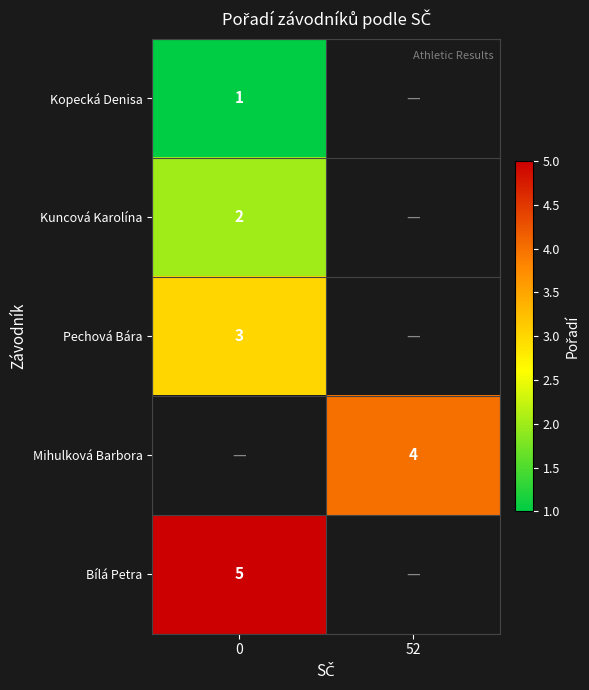

How many distinct data groups are displayed?

5